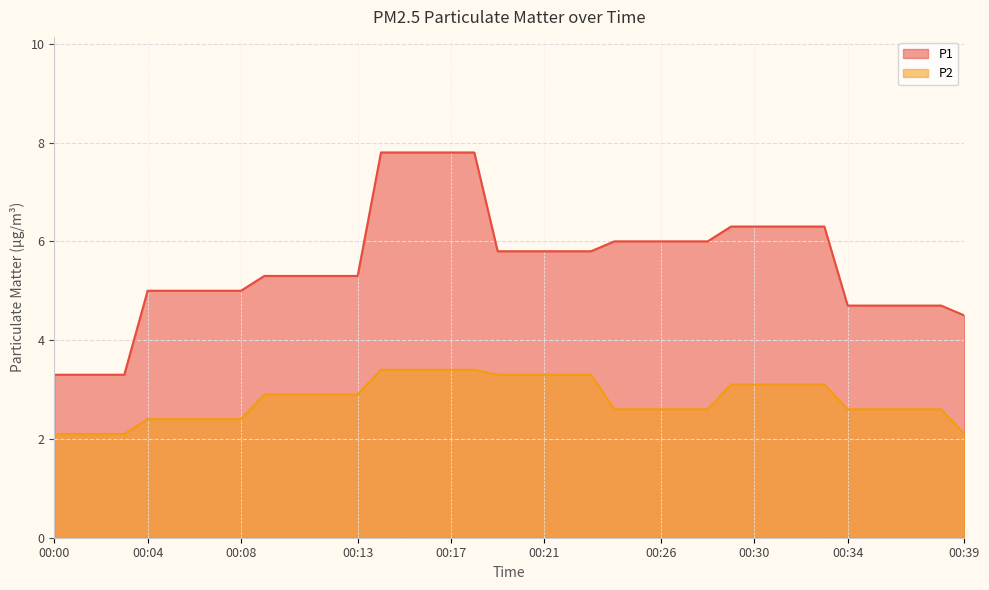

At which label does P1 reach its minimum?

00:00